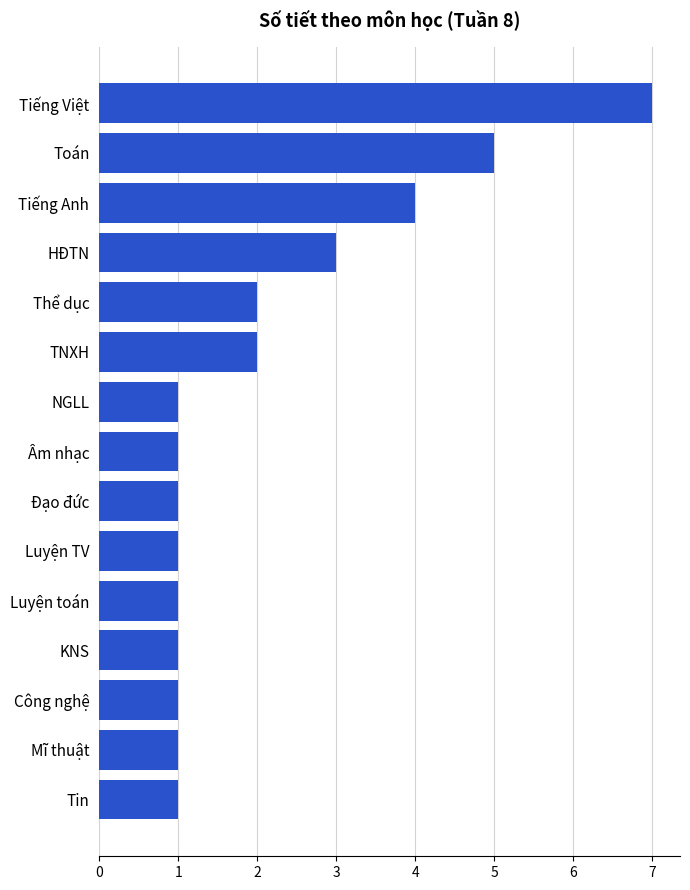

Reading top to bottom, list all the values displayed in this chart.

7	5	4	3	2	2	1	1	1	1	1	1	1	1	1